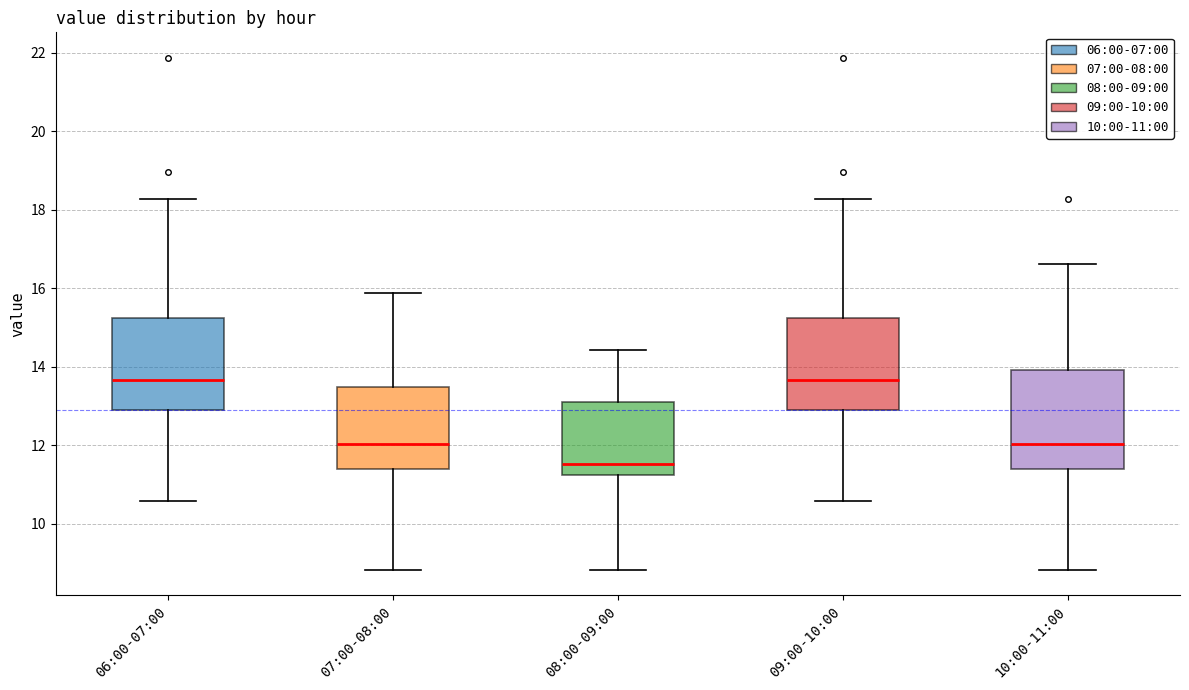

Which box has the lowest median line?

08:00-09:00